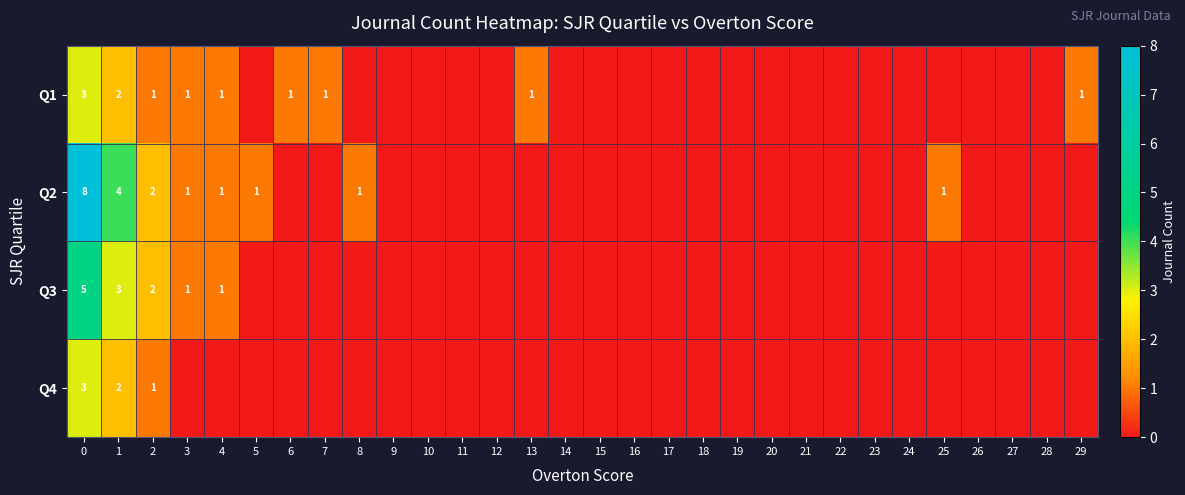

The value of Q2 at 4 is 0. True or false?

False